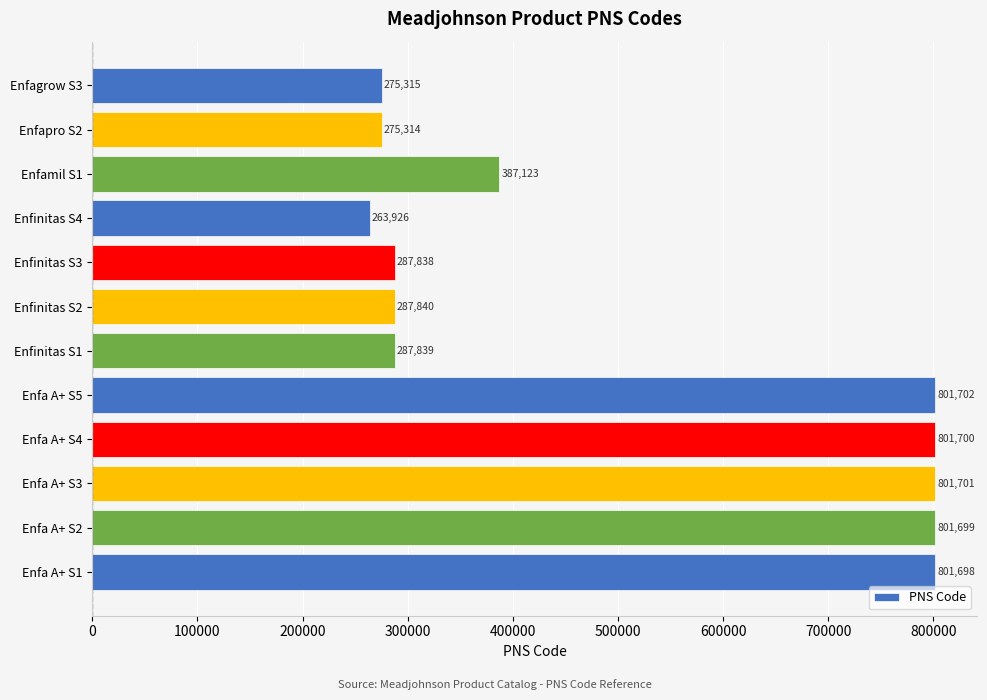

What is the difference between the maximum and minimum values?

537776